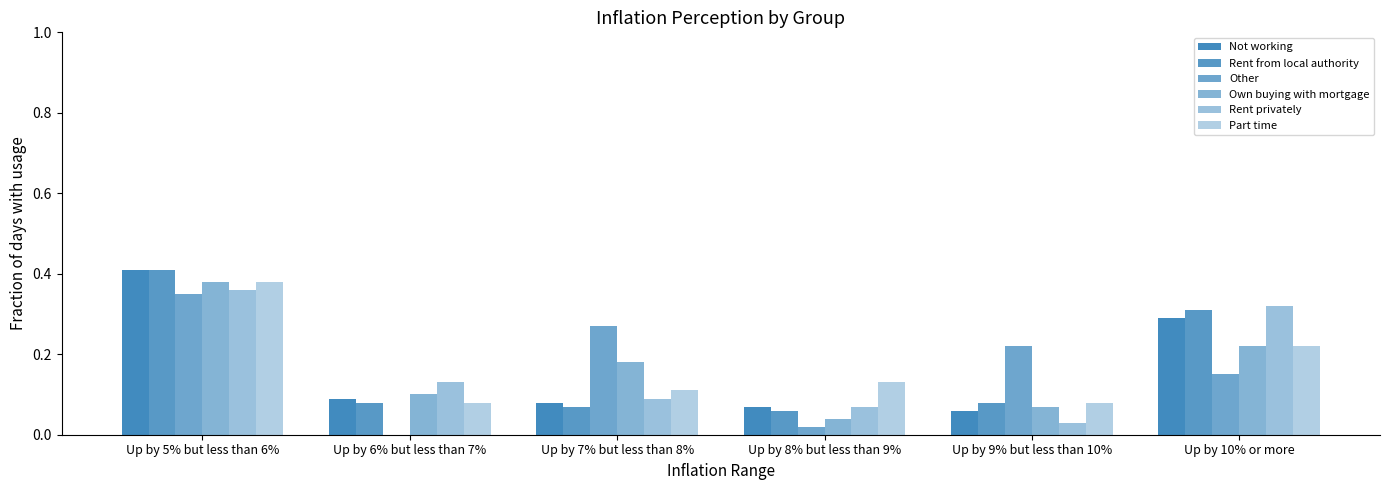

How many series are shown in this chart?

6